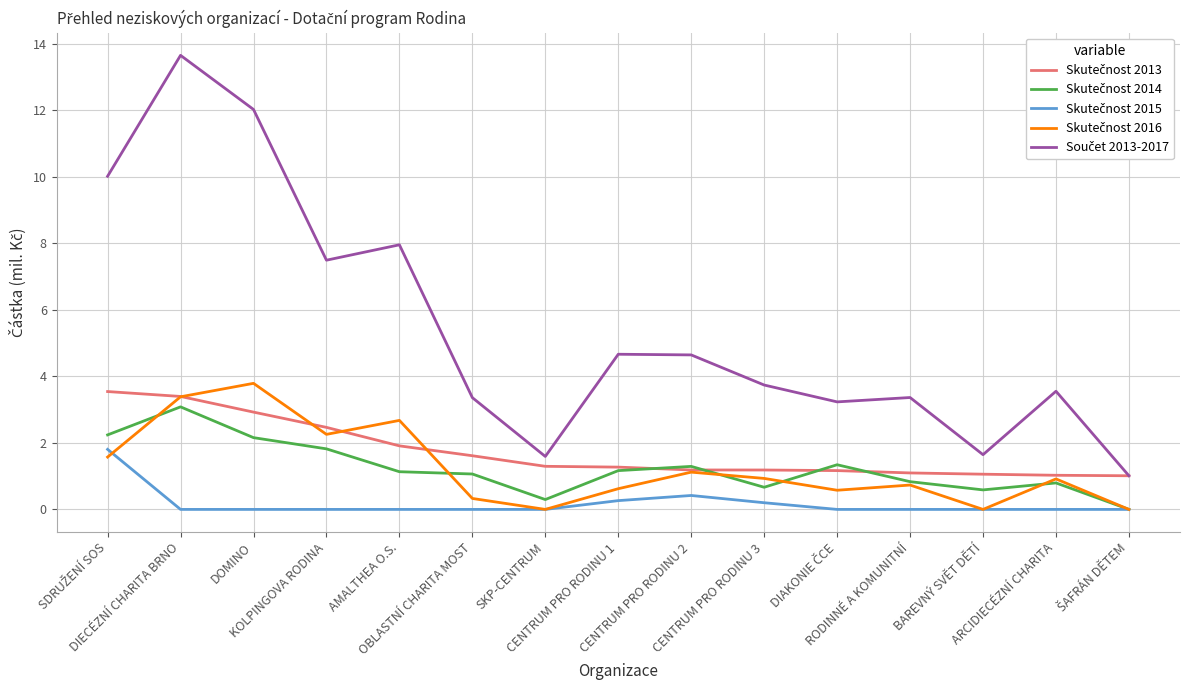

What is the greatest value displayed?

13.7